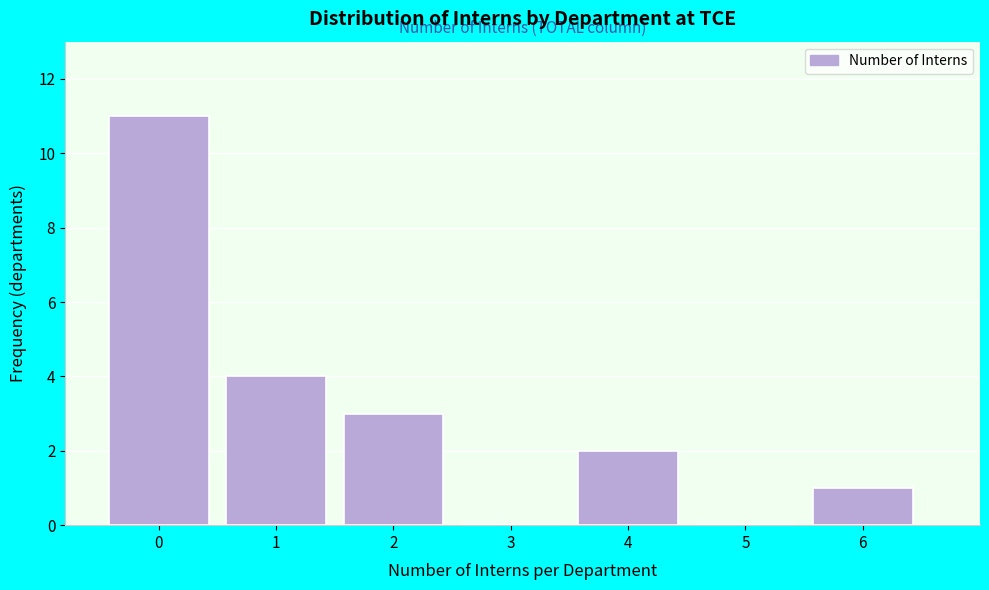

What is the height of the bar covering 3.5 to 4.5 on the x-axis? The values are not printed on the chart, so give them approximately, as read against the axis.

2